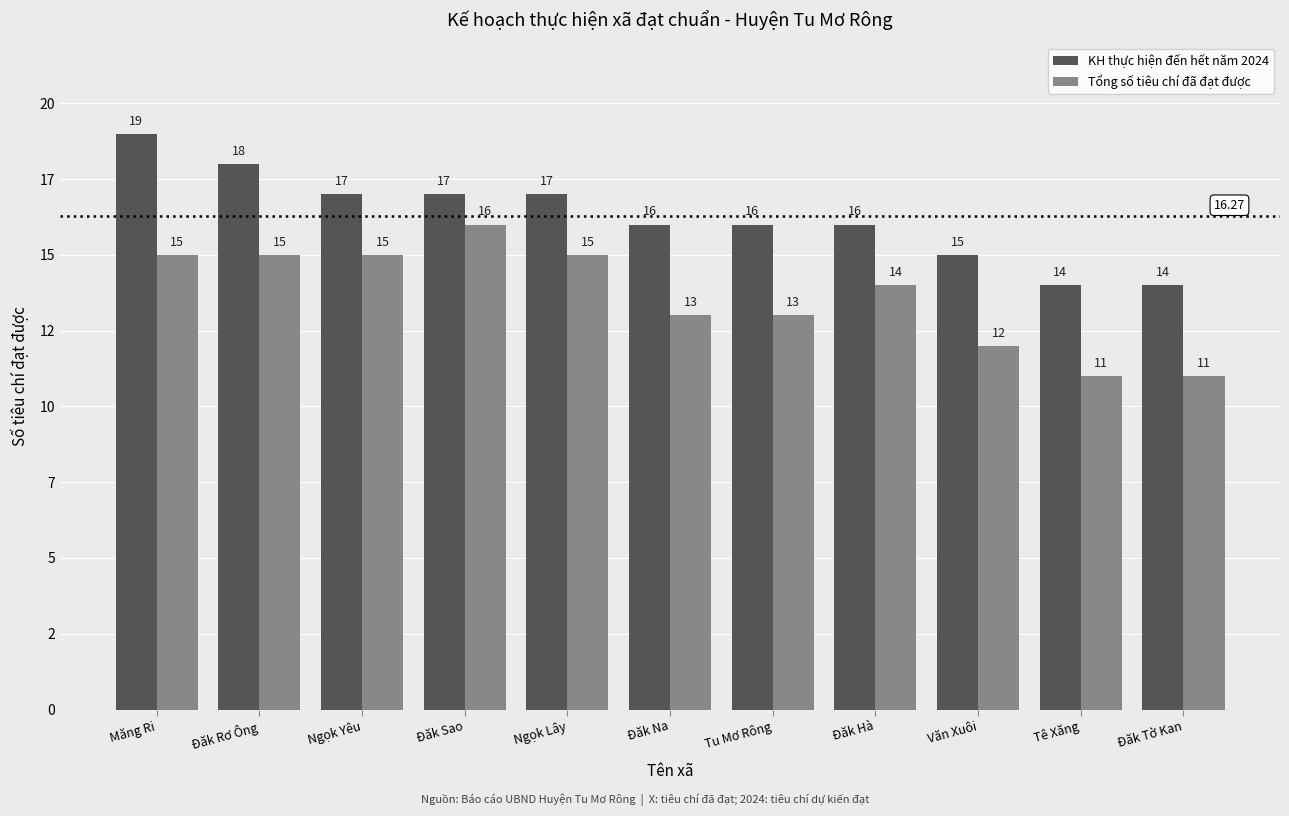

What is the sum of the KH thực hiện đến hết năm 2024 values at Đăk Rơ Ông and Đăk Sao?

35